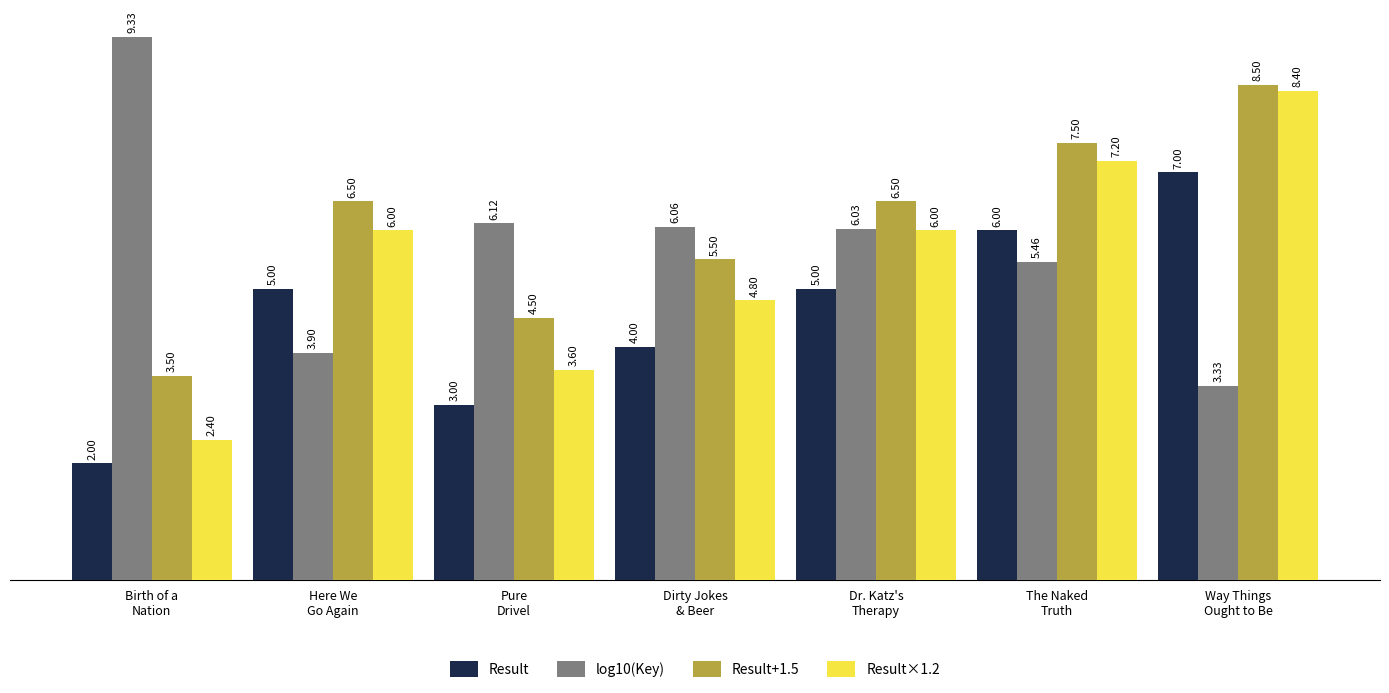

List the series in order of their overall mean, lowest first.

Result, Result×1.2, log10(Key), Result+1.5